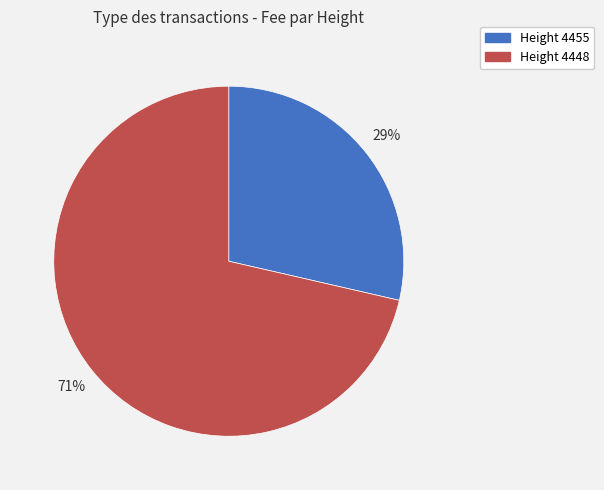

Which slice is the smallest?

Height 4455